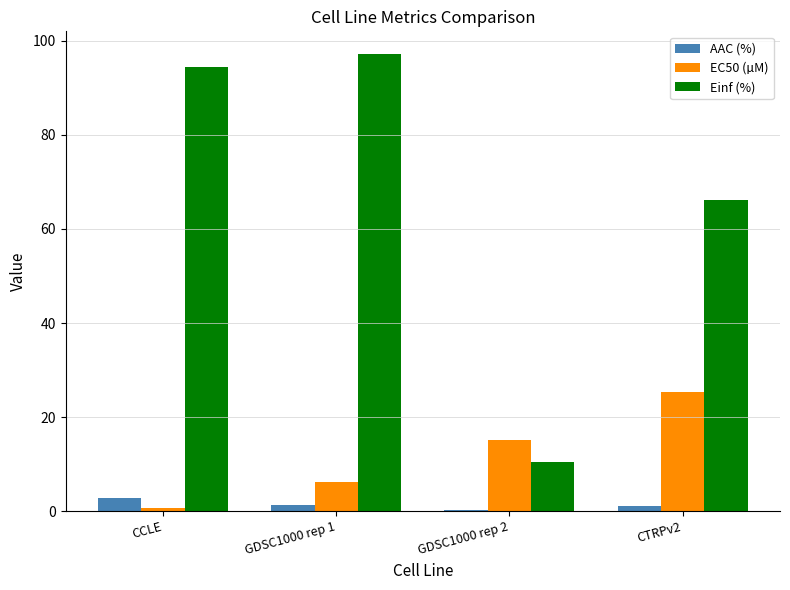

What is the label of the 3rd bar from the right?

GDSC1000 rep 1